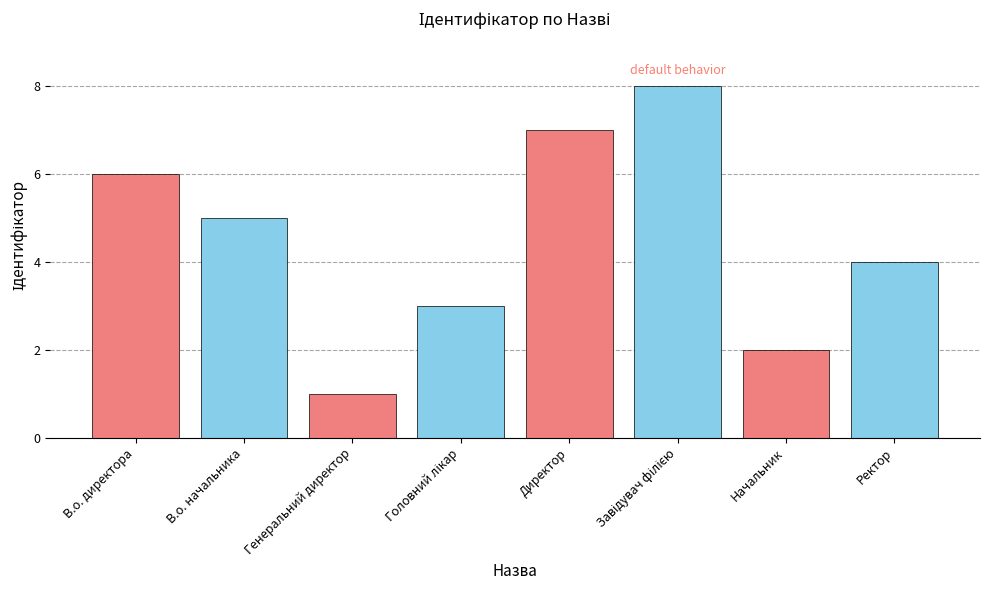

Reading left to right, what are all the values shown in this chart?

6	5	1	3	7	8	2	4